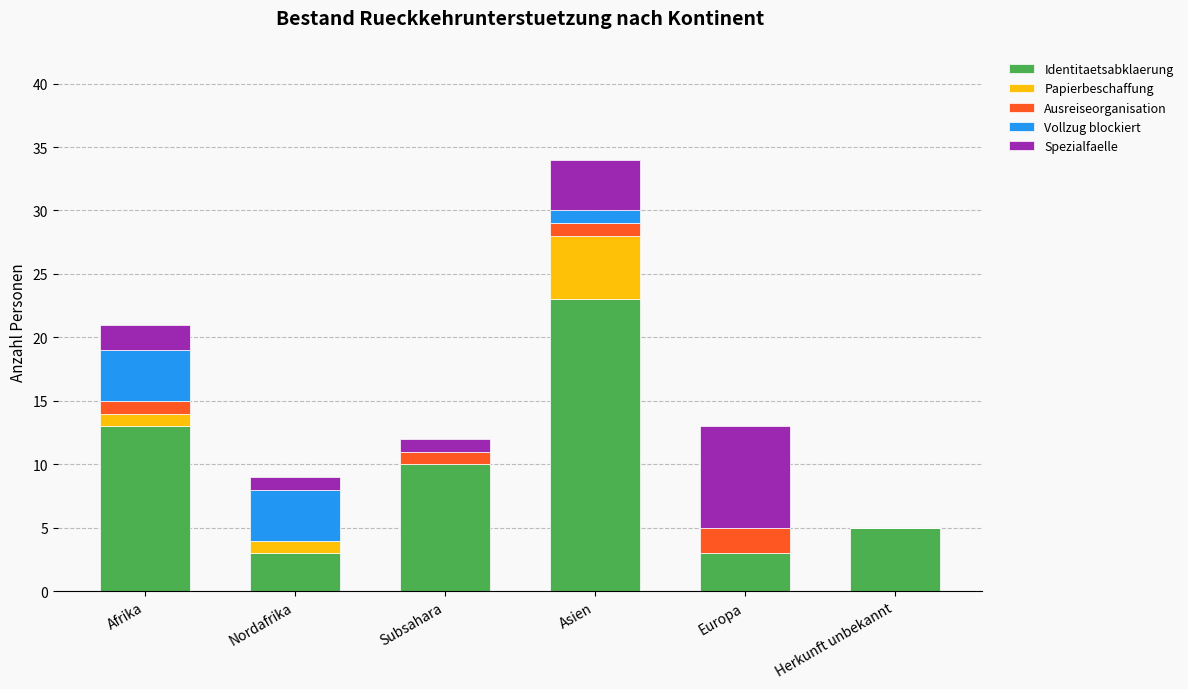

What is the total value across all series at Europa?

13